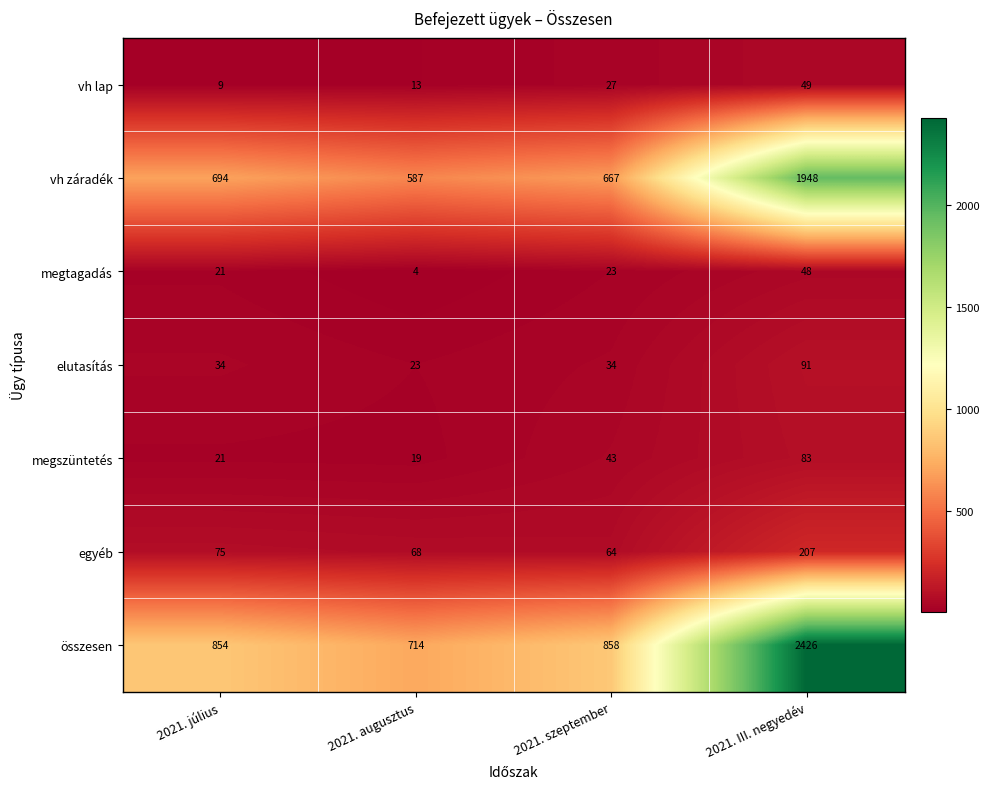

Is it true that összesen equals 854 at 2021. július?

True